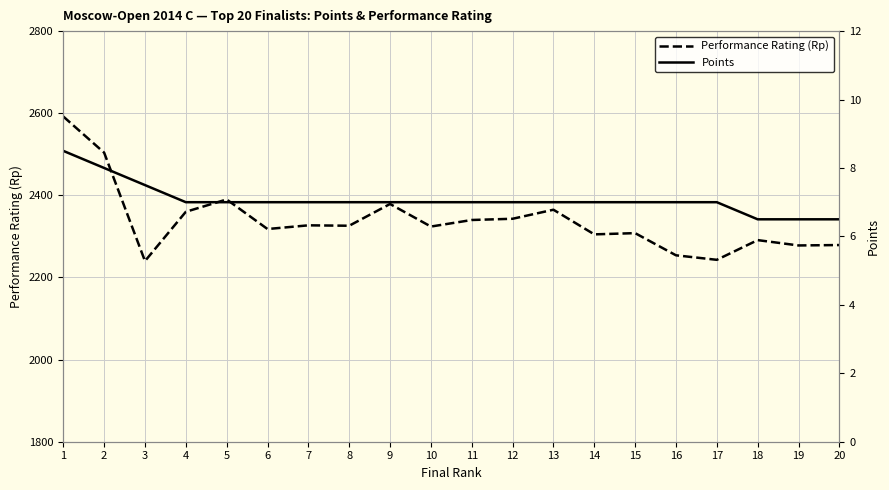

What is the highest value of the Performance Rating (Rp) series?

2592